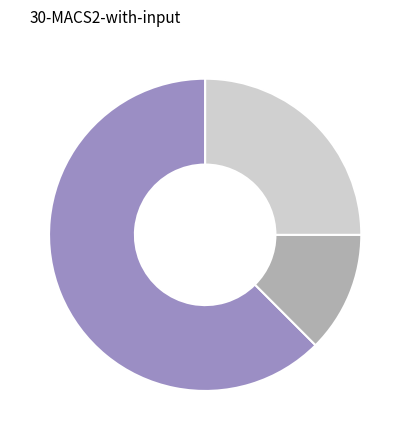

Is there a majority slice in this chart?

Yes